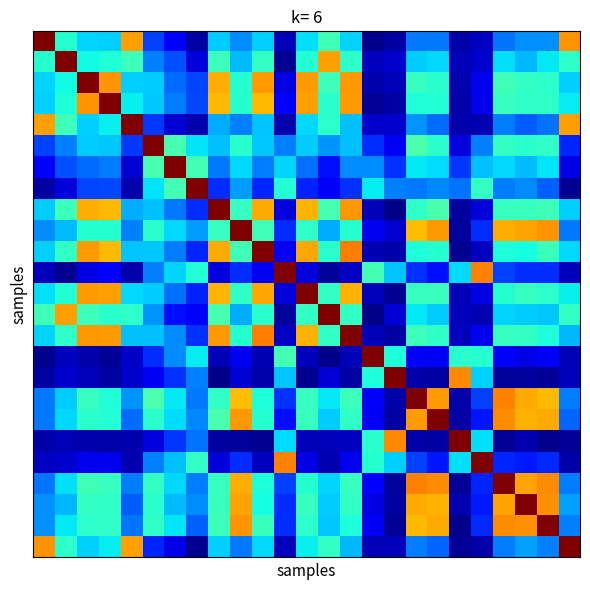

How many distinct data groups are displayed?

25